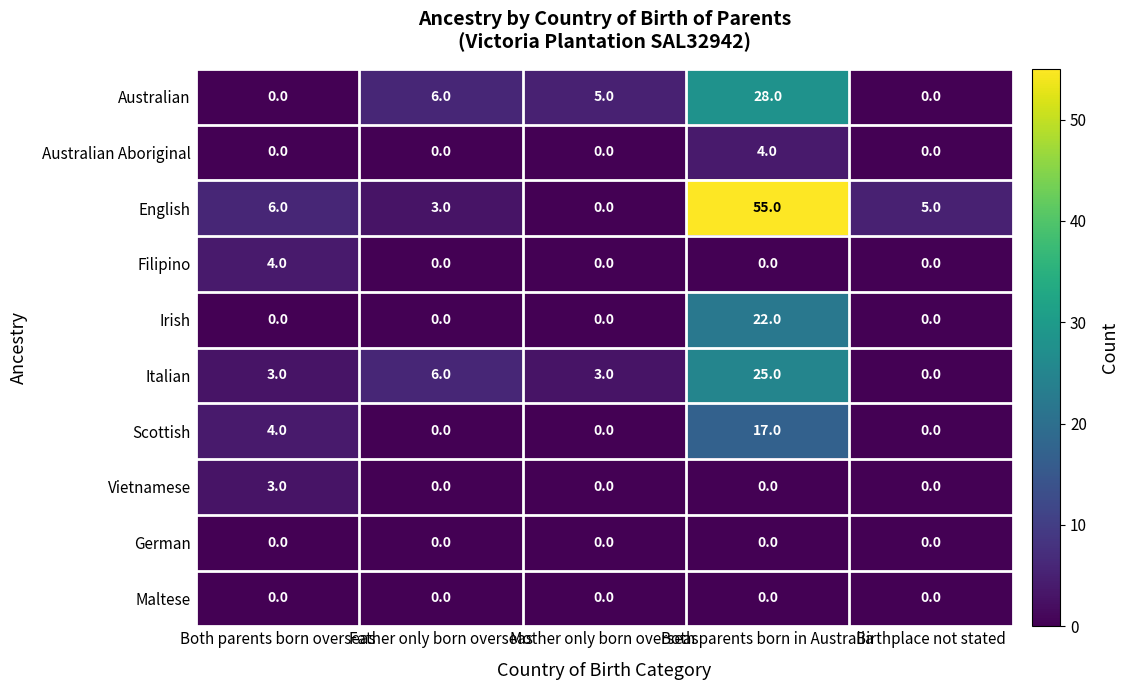

At which category is the sum across all series the highest?

Both parents born in Australia